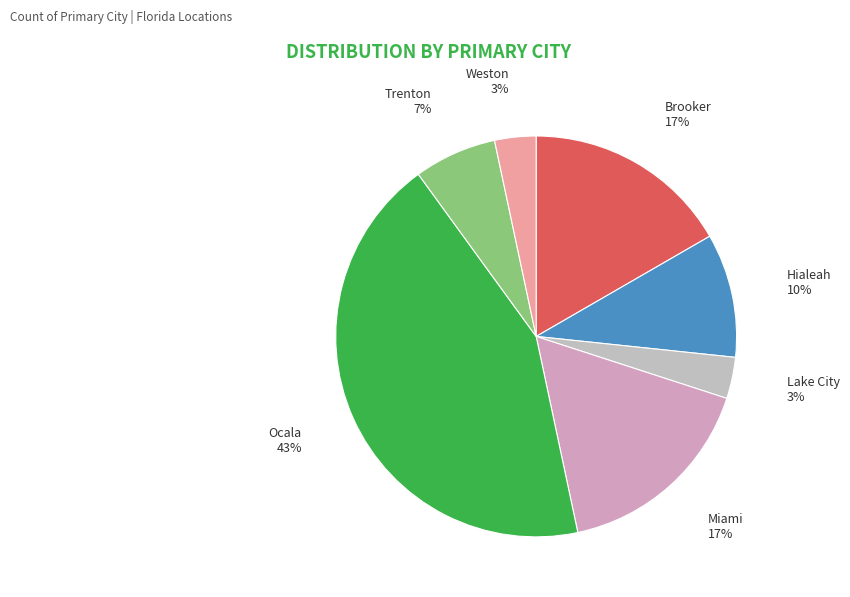

Does Hialeah account for over 50% of the chart?

No